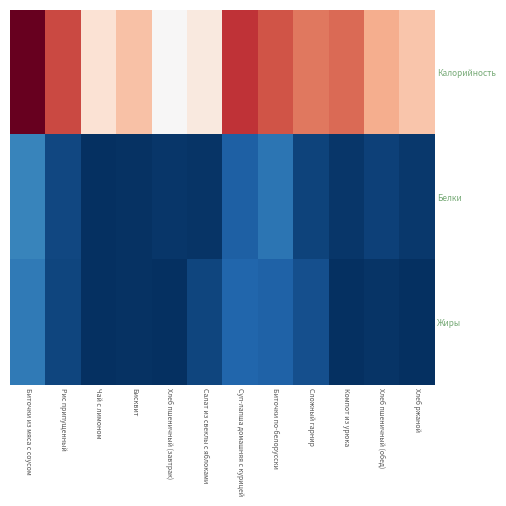

Which series has the largest range (max minus min)?

Калорийность